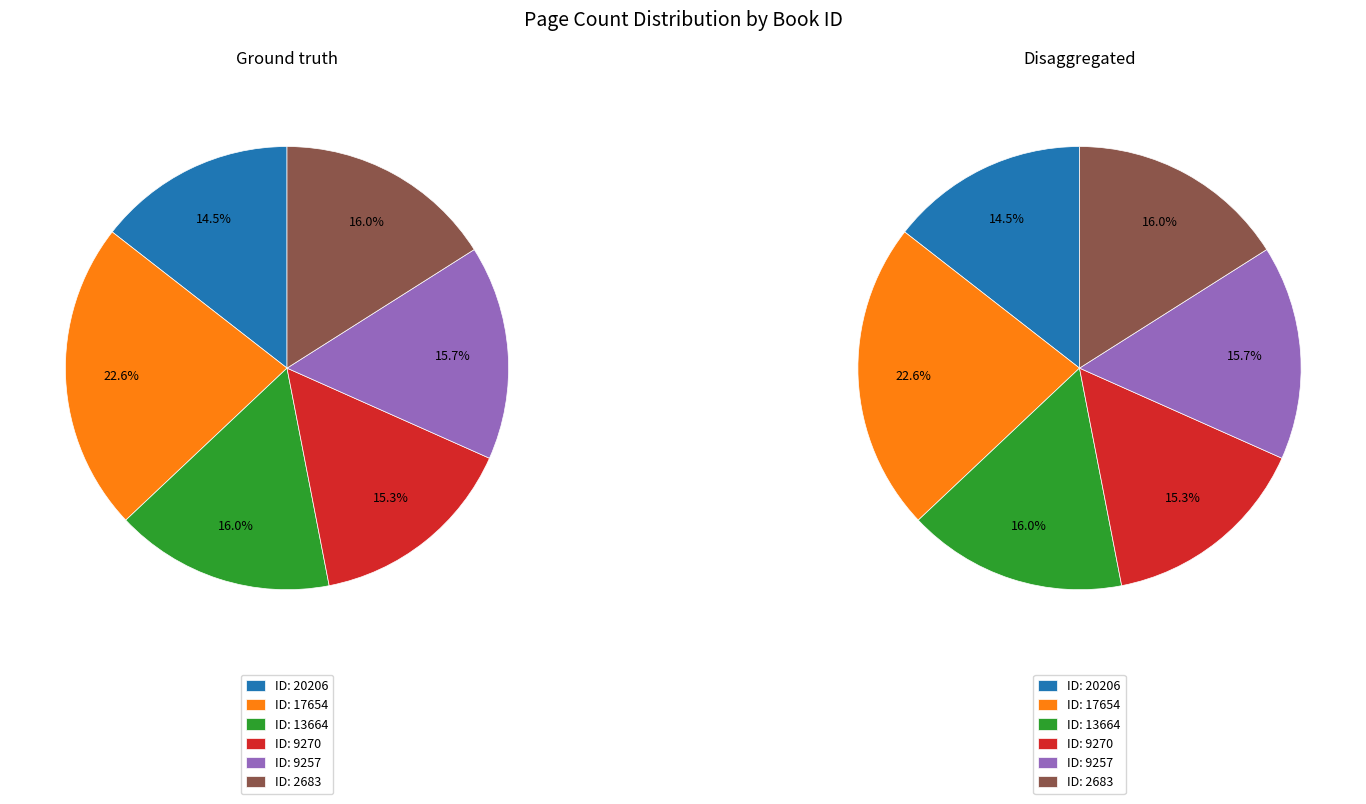

Which slice is the largest?

17654